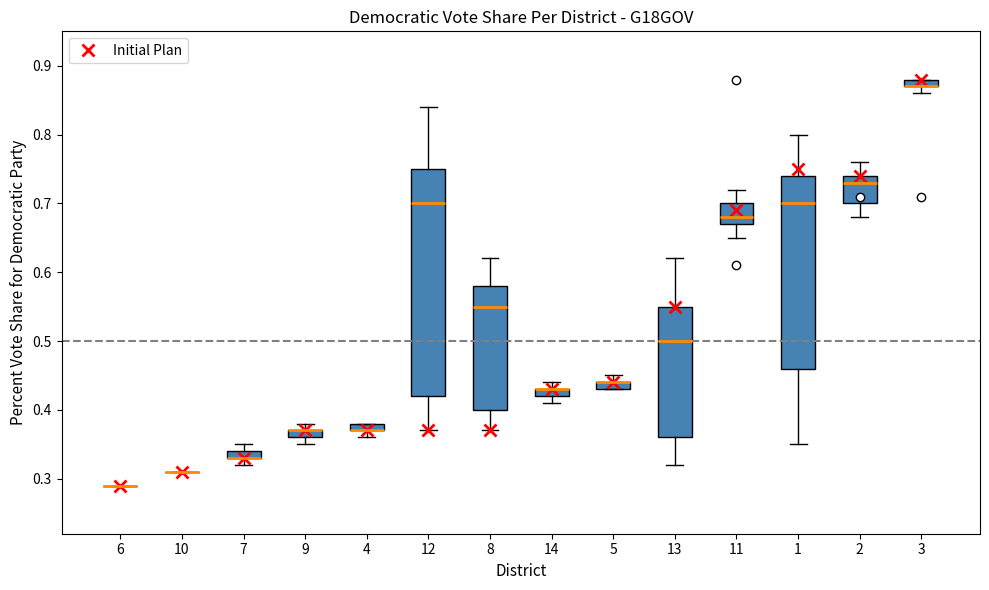

Which box is the tallest, from its lower edge to its upper edge?

12